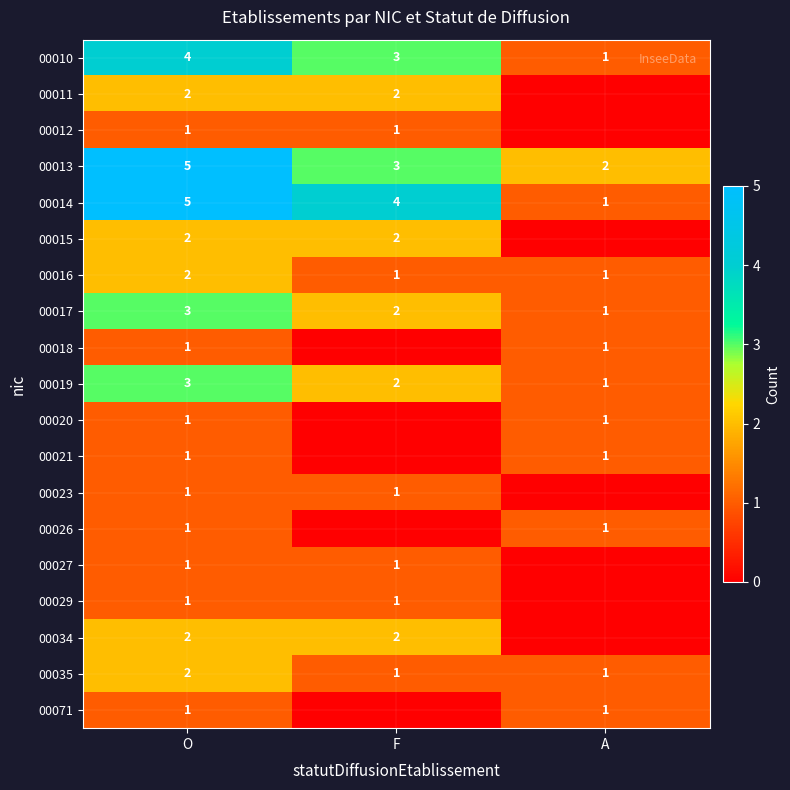

Between F and A, which is larger?

F